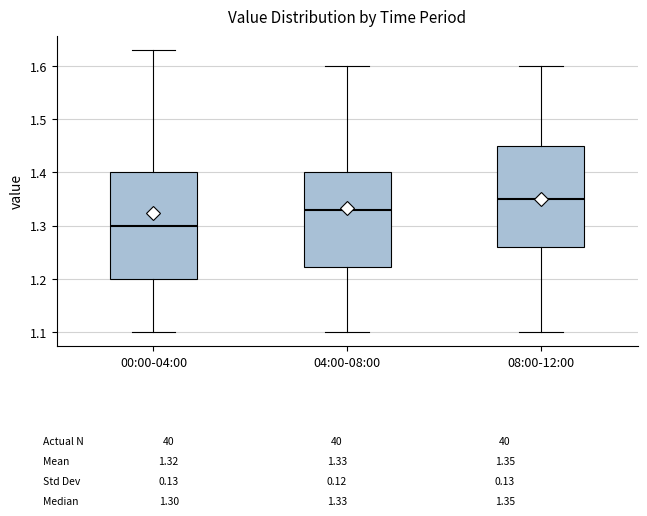

Which box has the lowest median line?

00:00-04:00